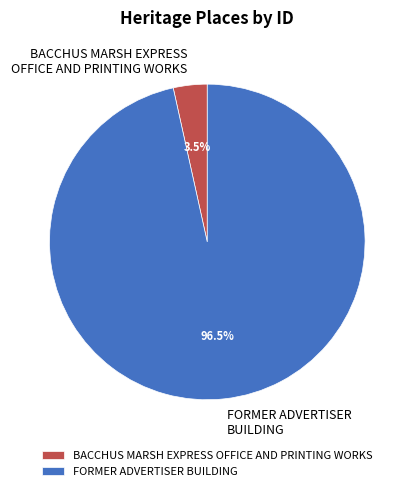

Which slice is the smallest?

BACCHUS MARSH EXPRESS OFFICE AND PRINTING WORKS